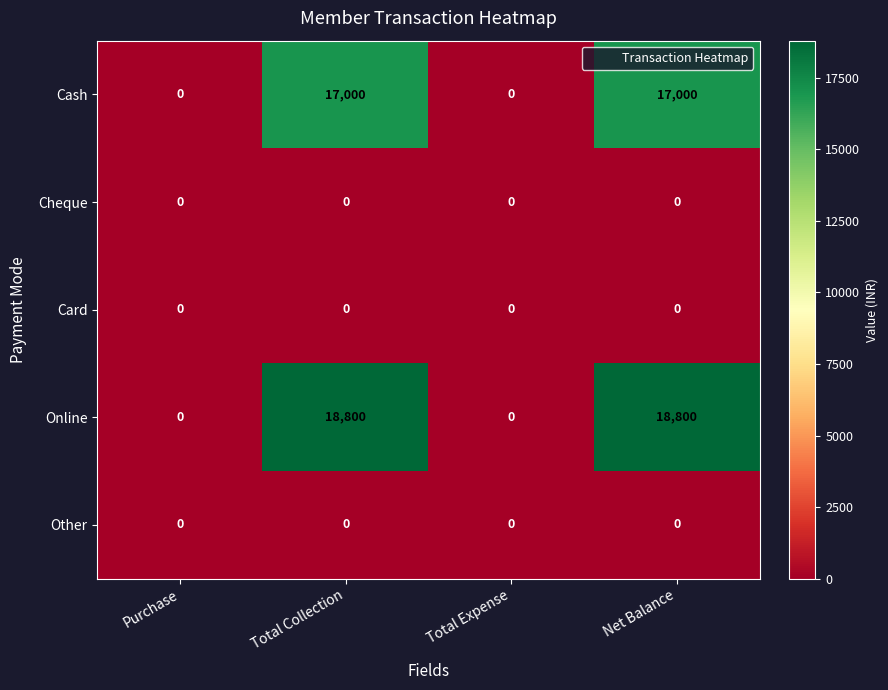

Which series has the largest total across all categories?

Online